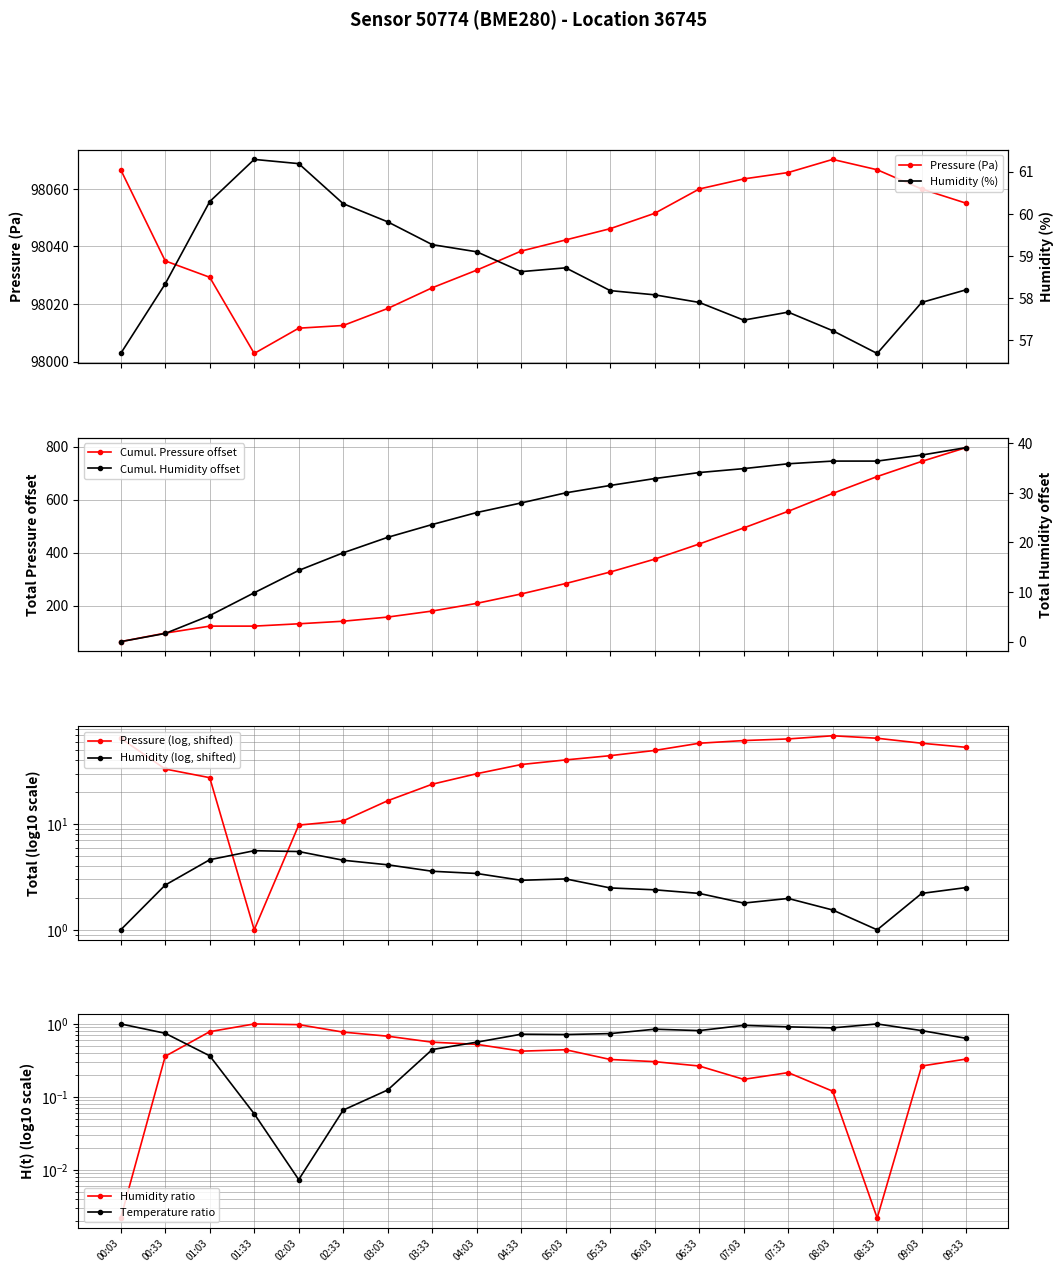

Reading right to left, transcribe all the data shown in this chart.

pressure: 98055.0	98059.9	98066.6	98070.2	98065.7	98063.4	98059.9	98051.5	98046.2	98042.2	98038.4	98031.8	98025.6	98018.4	98012.5	98011.6	98002.8	98029.3	98035.0	98066.6
humidity: 58.2	57.9	56.7	57.2	57.7	57.5	57.9	58.1	58.2	58.7	58.6	59.1	59.3	59.8	60.2	61.2	61.3	60.3	58.3	56.7
temperature: 0.6	0.8	1.0	0.9	0.9	1.0	0.8	0.8	0.7	0.7	0.7	0.6	0.4	0.1	0.1	0.0	0.1	0.4	0.7	1.0